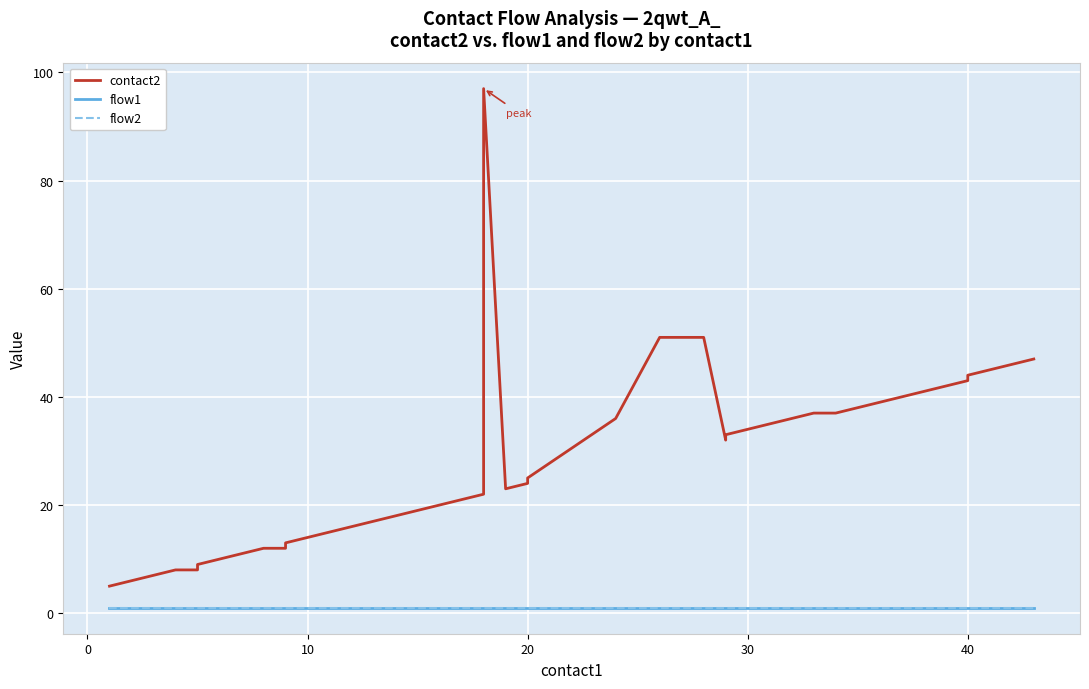

How many lines are shown in the chart?

3